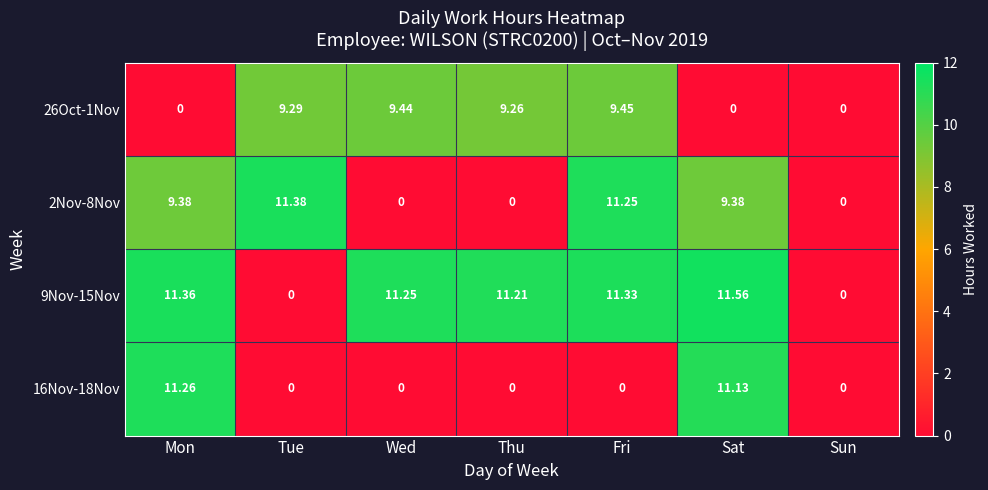

At which category is the sum across all series the highest?

Sat